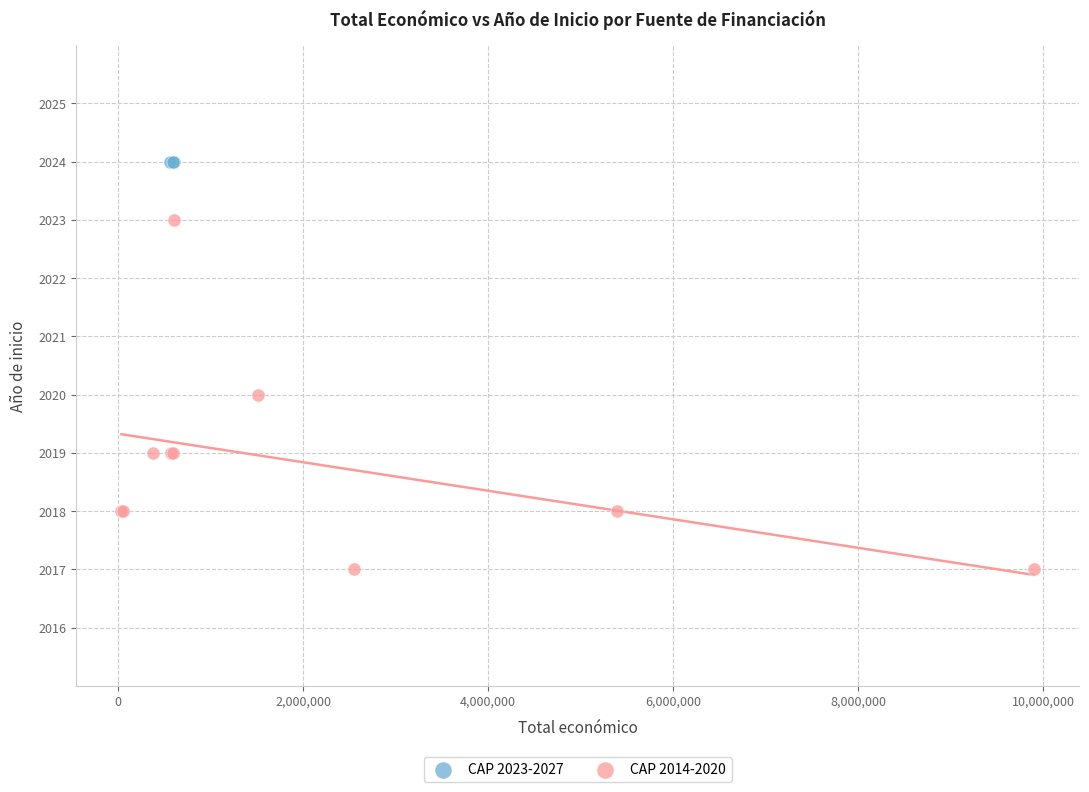

Which series reaches the minimum Y coordinate?

CAP 2014-2020